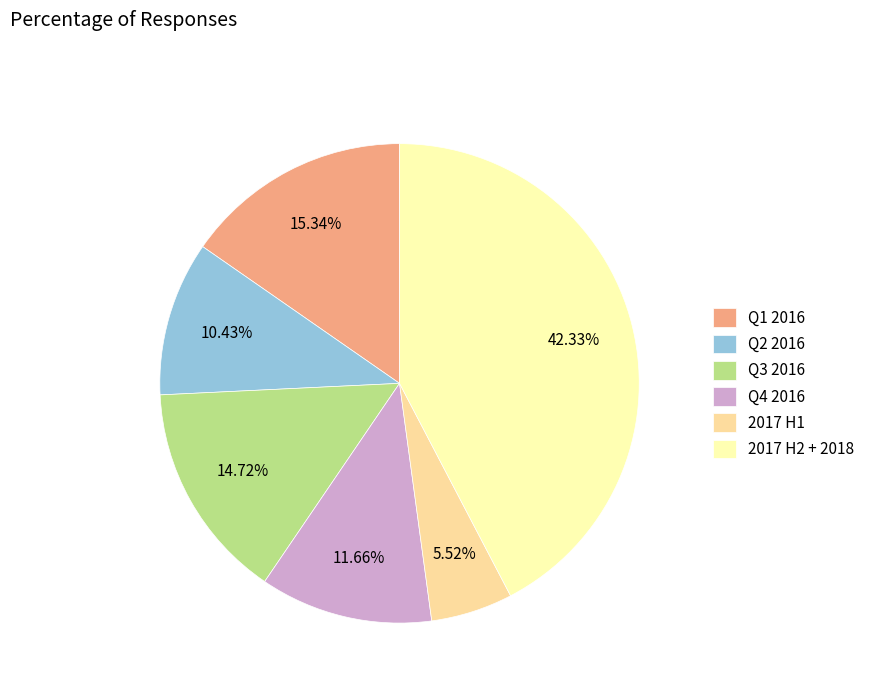

Between Q1 2016 and 2017 H2 + 2018, which is larger?

2017 H2 + 2018